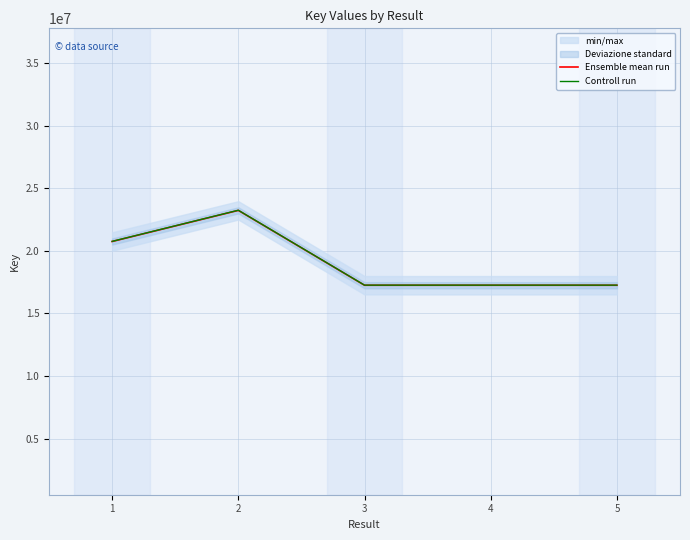

What is the spread (max minus min) of values at 3?

8627.5